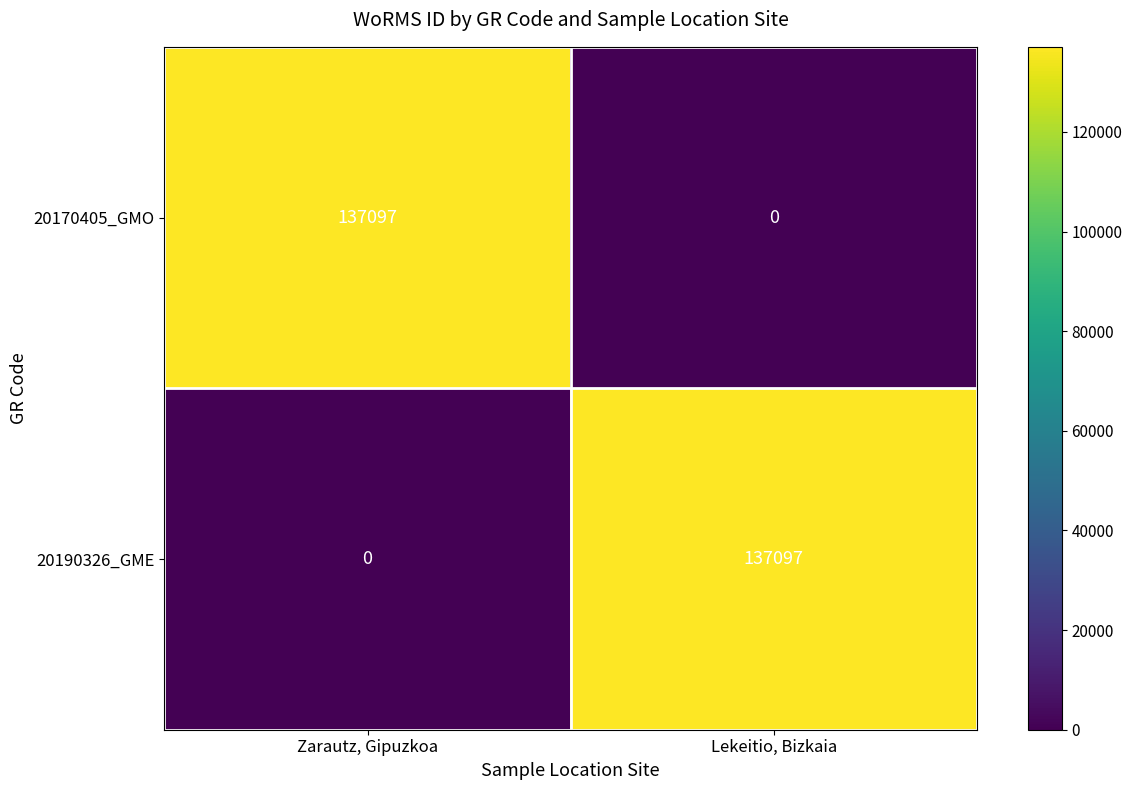

The value of 20170405_GMO at Zarautz, Gipuzkoa is 238820. True or false?

False